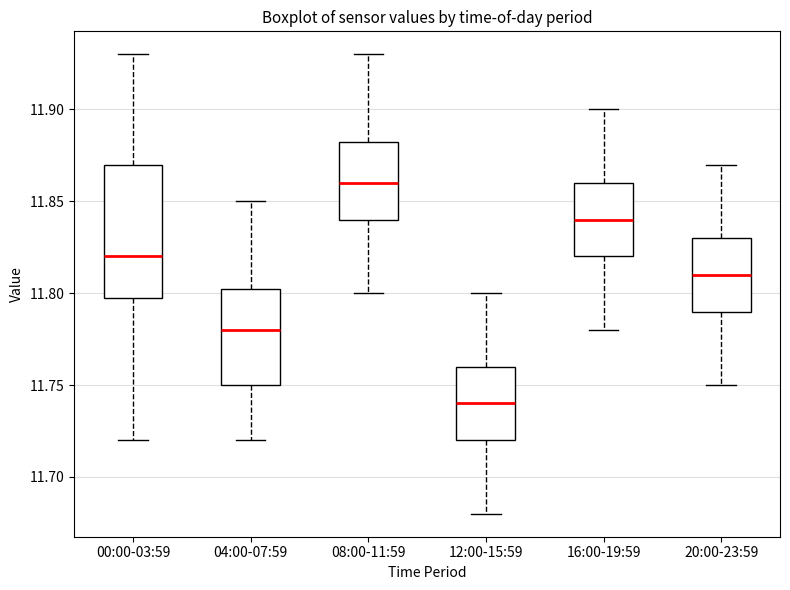

Where does the median line of the box for 12:00-15:59 sit on the y-axis? The values are not printed on the chart, so give them approximately, as read against the axis.

11.740